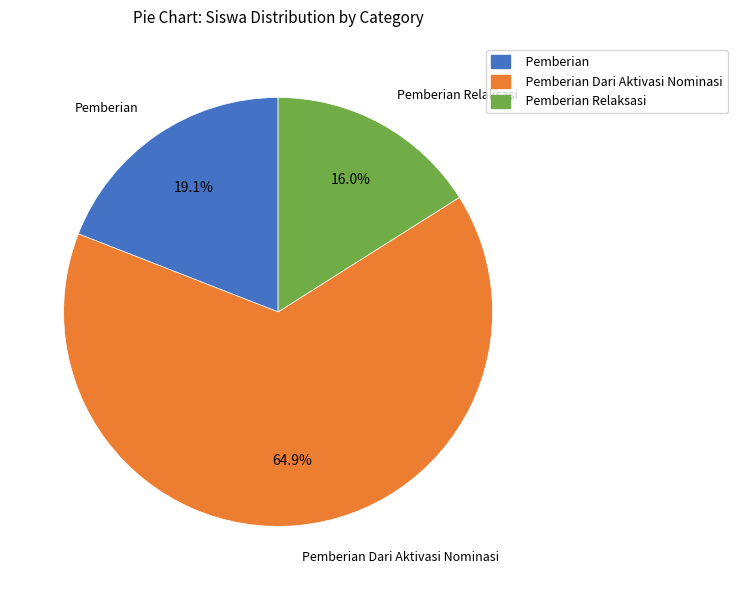

To the nearest percent, what is the average slice percentage?

33%